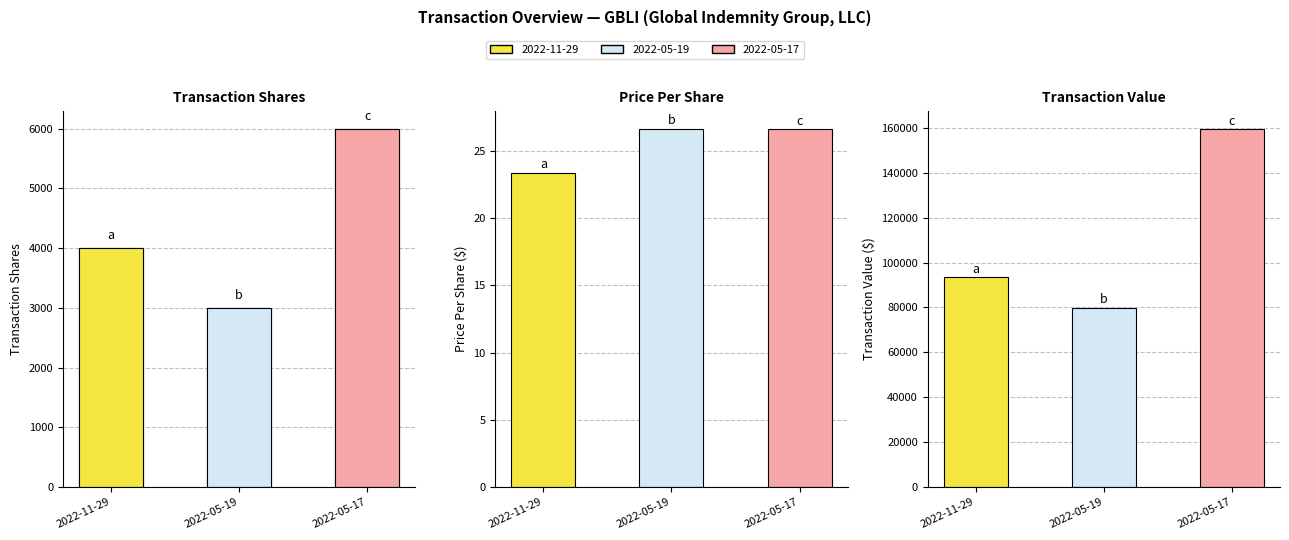

At which label does the data first exceed 4000?

2022-05-17